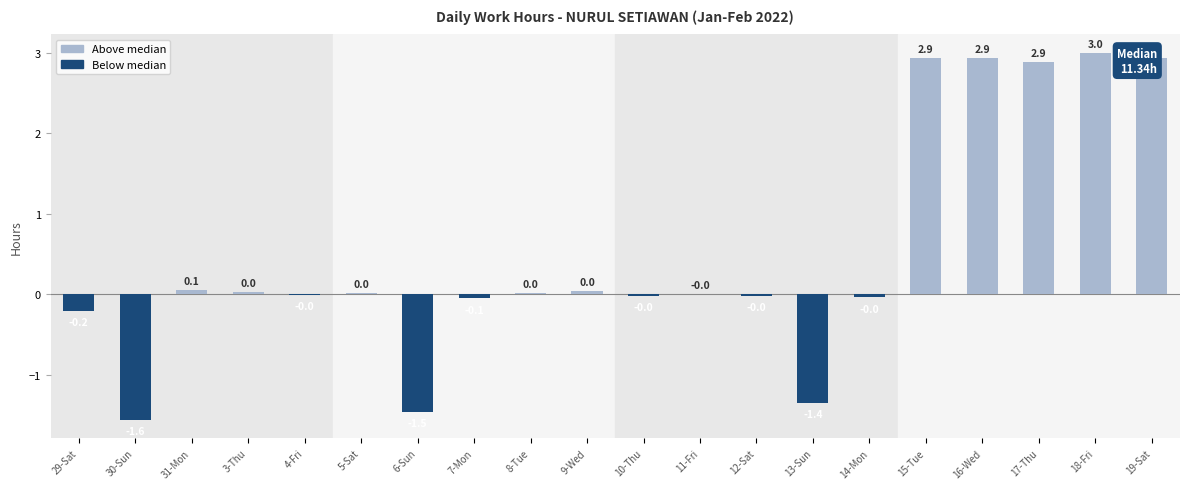

Which category has the highest value across all series?

18-Fri